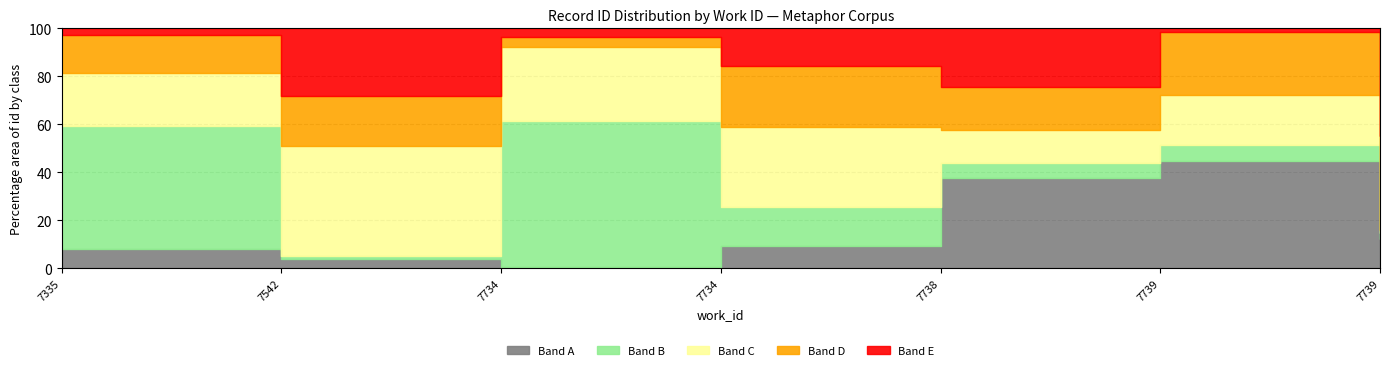

What is the difference between the second highest and second lowest values?

1322